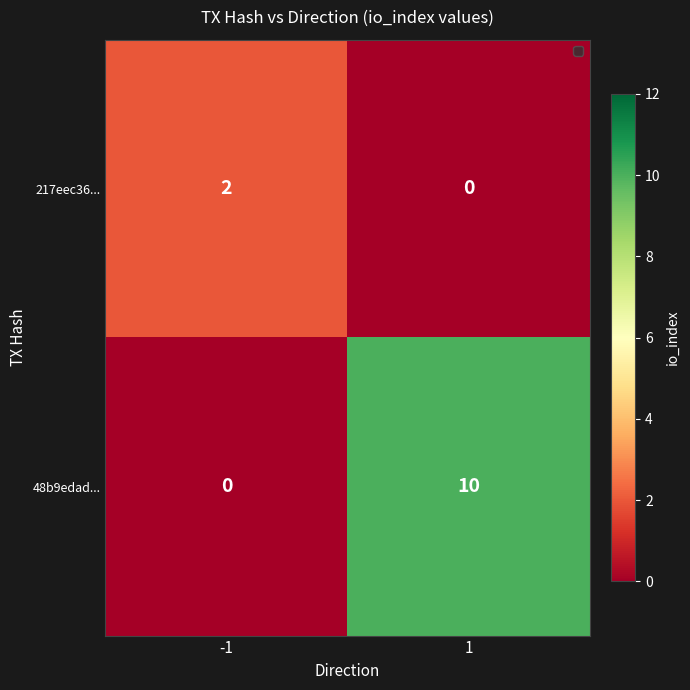

Reading left to right, transcribe all the data shown in this chart.

217eec36...: 2	0
48b9edad...: 0	10